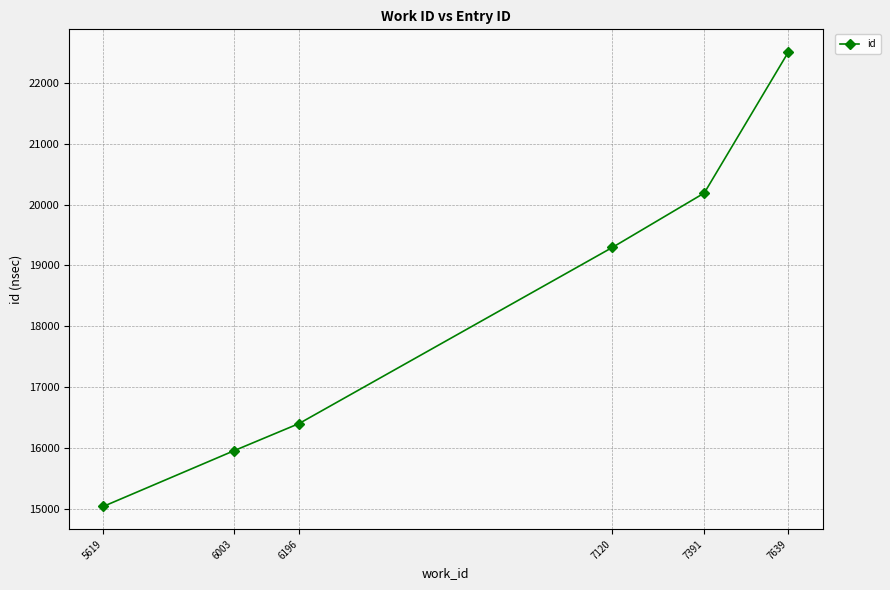

At which category does the chart reach its minimum across all series?

5619